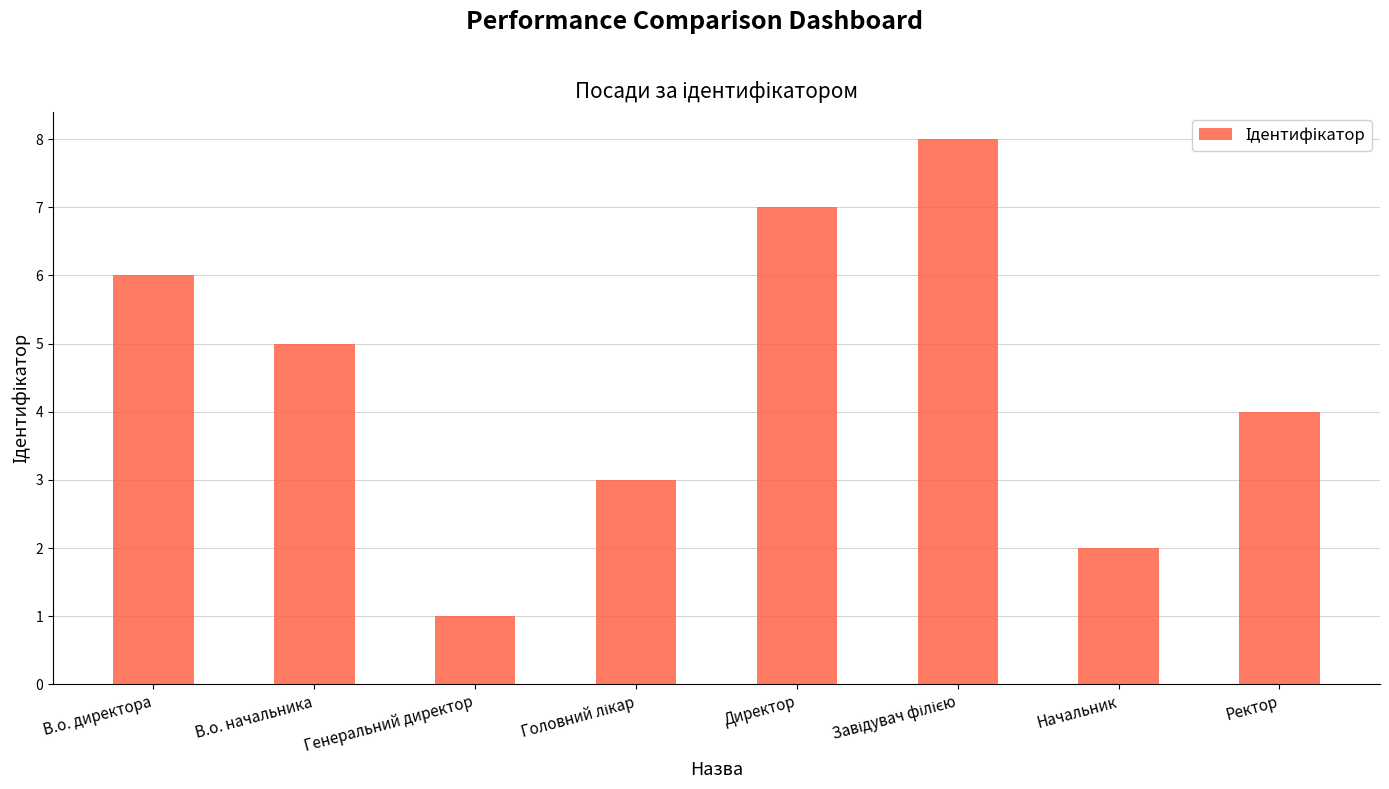

The chart shows a value of 7 at В.о. начальника. True or false?

False